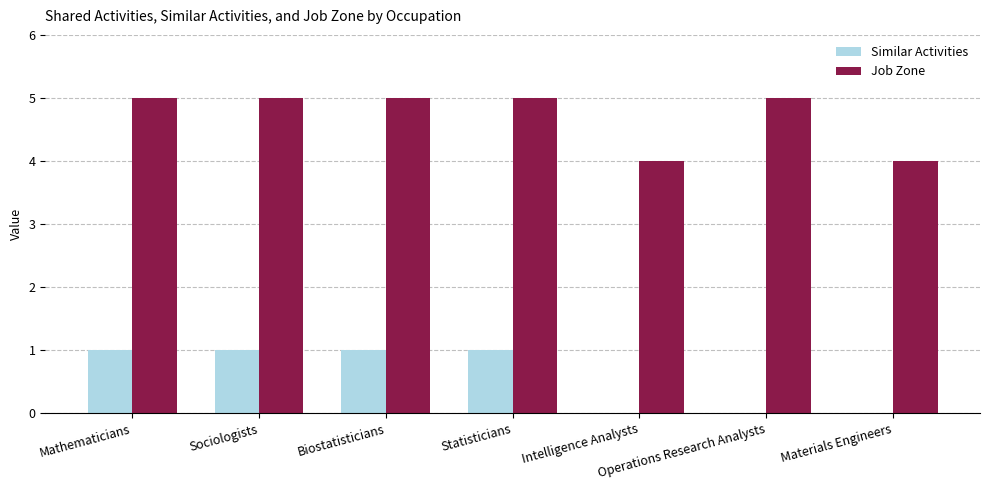

Reading right to left, transcribe all the data shown in this chart.

Similar Activities: Materials Engineers=0	Operations Research Analysts=0	Intelligence Analysts=0	Statisticians=1	Biostatisticians=1	Sociologists=1	Mathematicians=1
Job Zone: Materials Engineers=4	Operations Research Analysts=5	Intelligence Analysts=4	Statisticians=5	Biostatisticians=5	Sociologists=5	Mathematicians=5